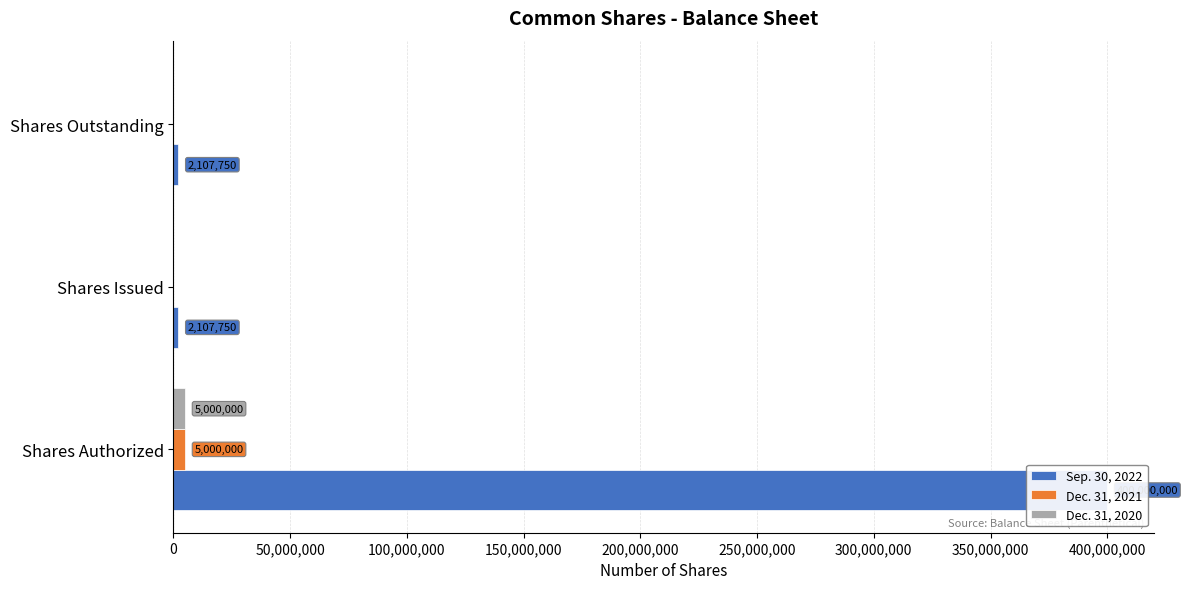

What is the difference between the maximum and minimum values in the Dec. 31, 2020 series?

5000000